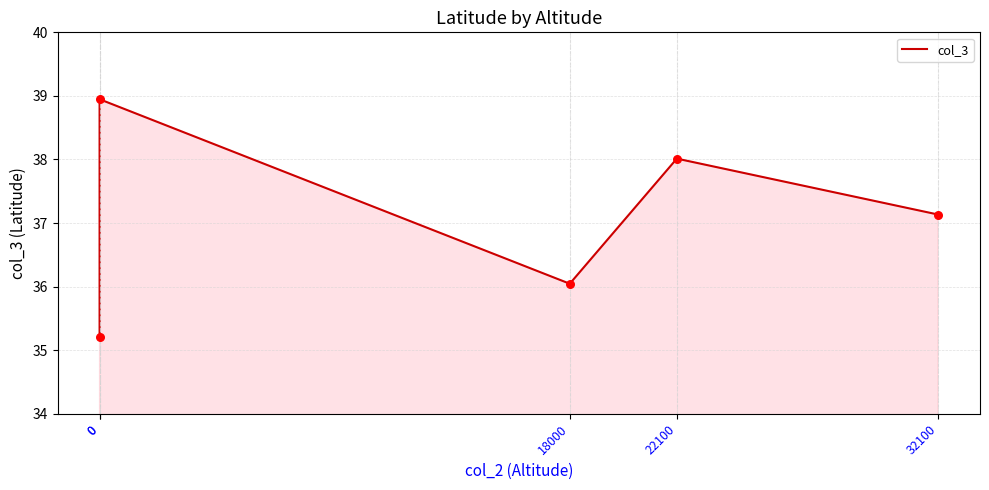

What is the ratio of the value at 32100 to the value at 0?

1.0